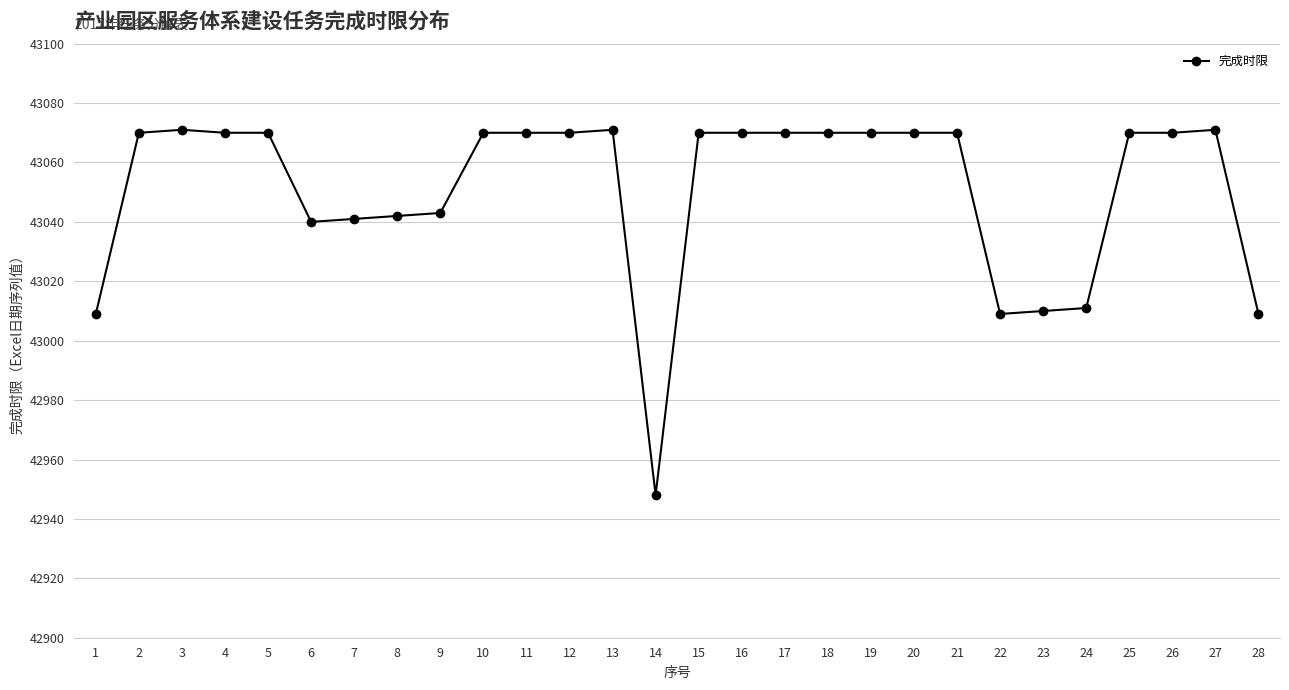

What is the value of the 2nd point from the left?

43070